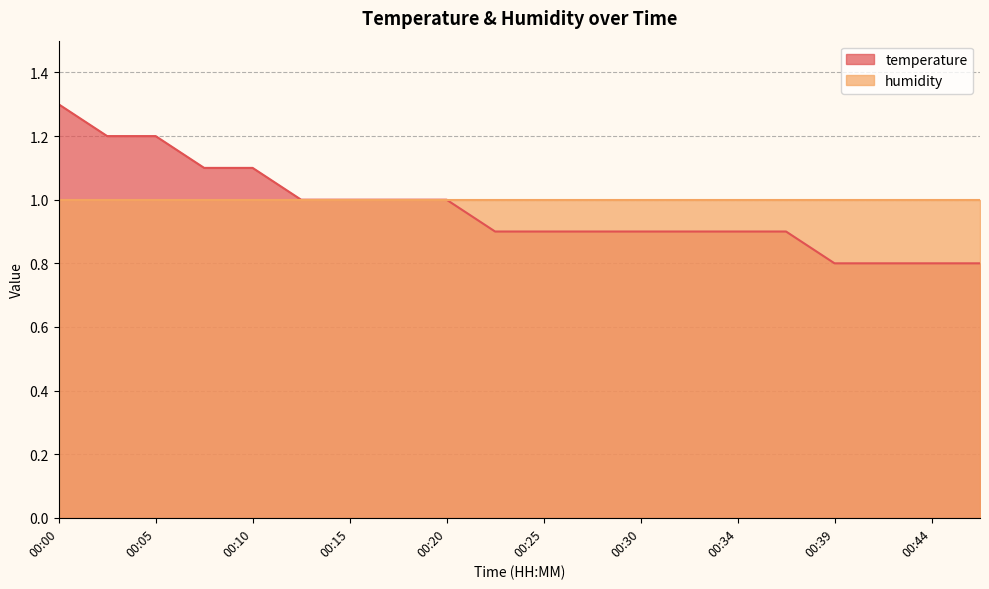

At which category does the chart reach its peak across all series?

00:00